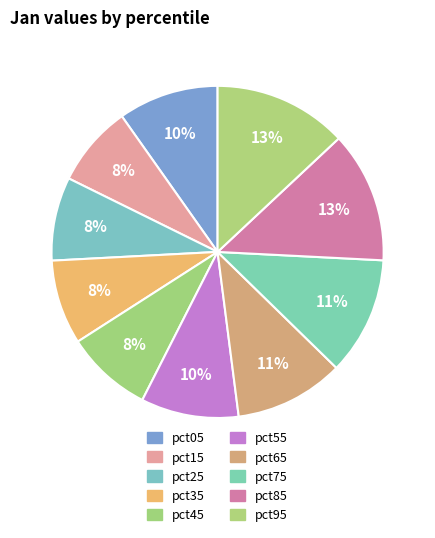

Approximately how many times larger is the value at pct35 compared to pct95?

0.6